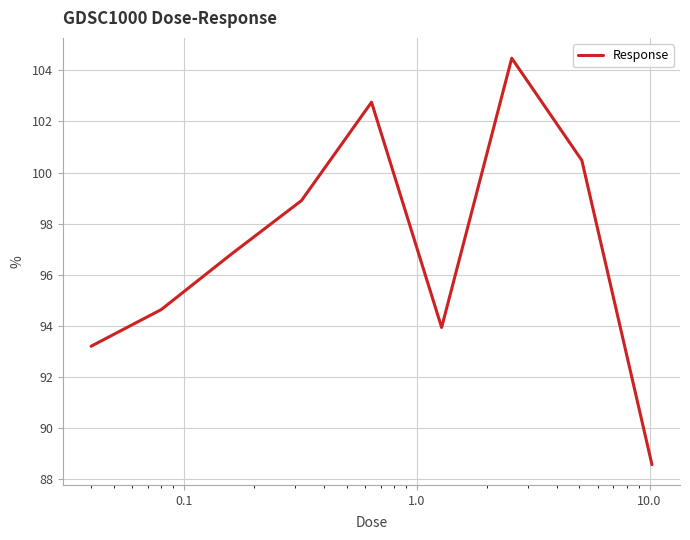

What is the smallest value displayed?

88.6